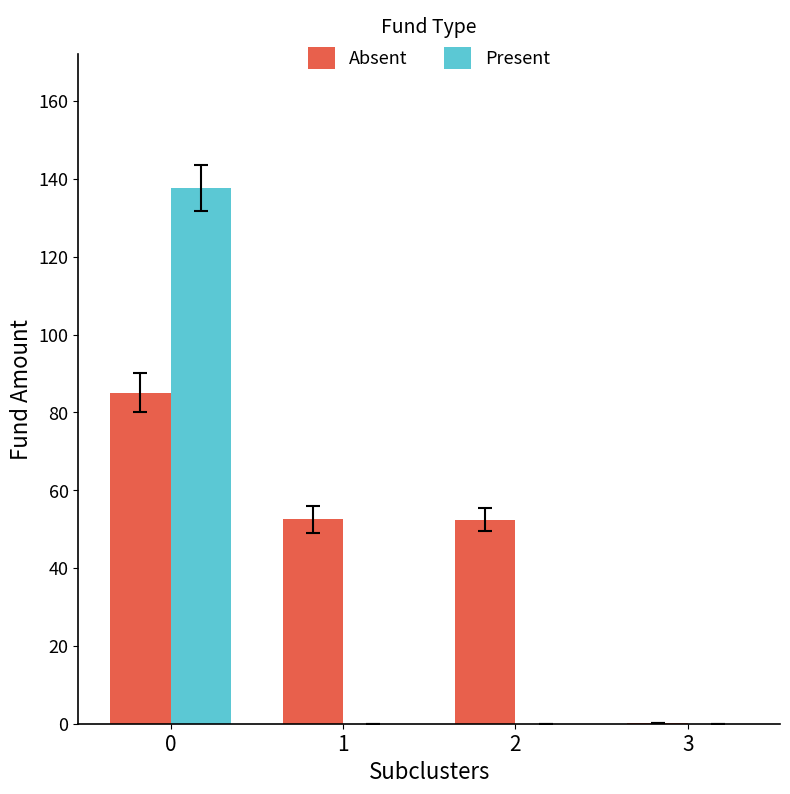

Which series has the largest total across all categories?

Absent